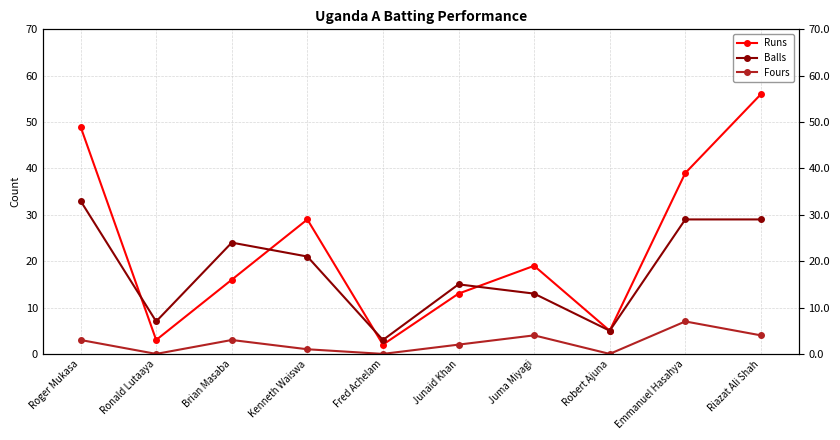

What is the label of the 5th point from the left?

Fred Achelam